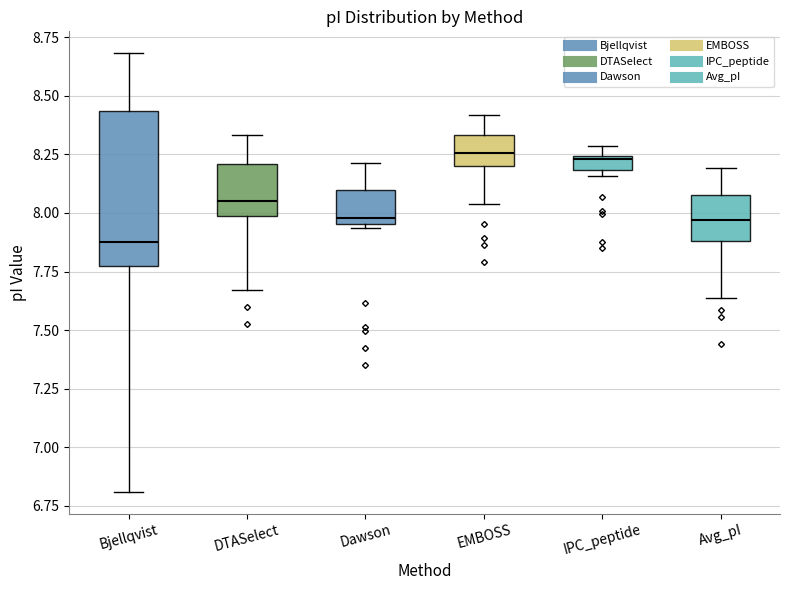

Where does the lower whisker of the box for Bjellqvist end on the y-axis? The values are not printed on the chart, so give them approximately, as read against the axis.

6.80